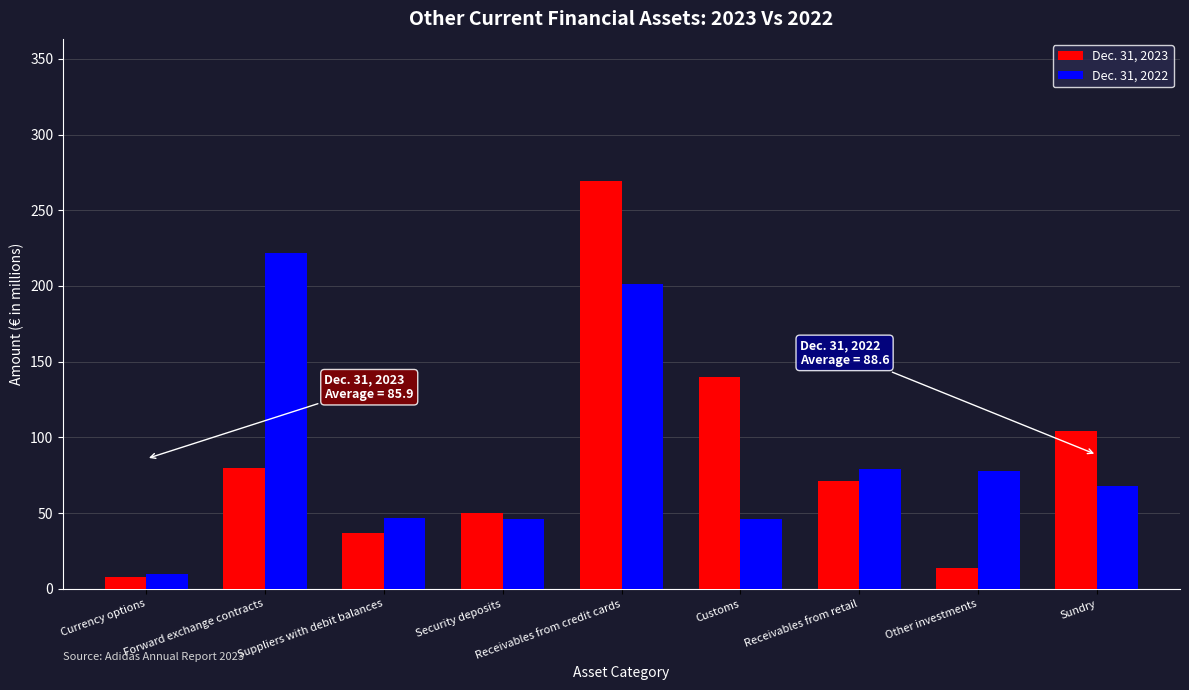

Which series has the widest spread of values?

Dec. 31, 2023